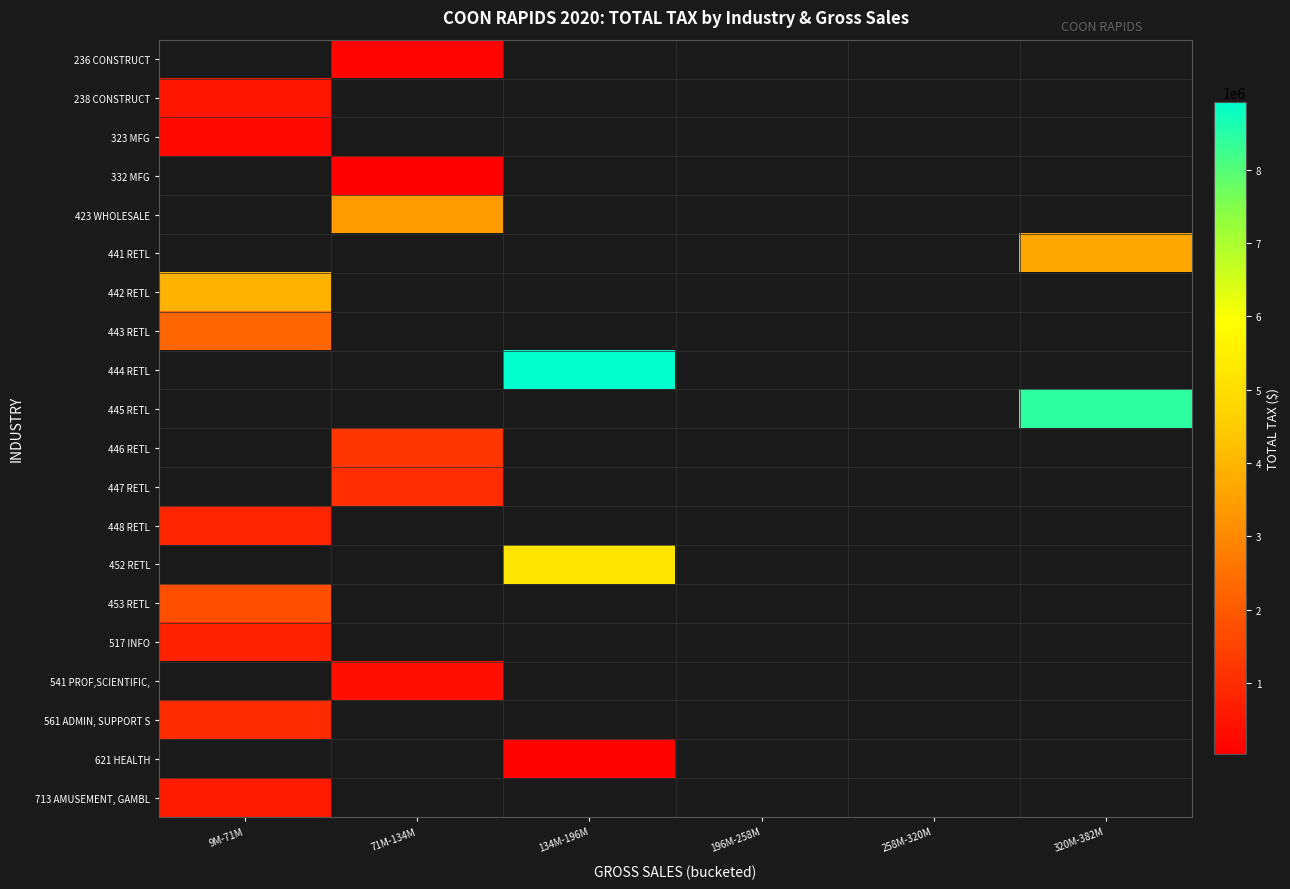

Between 71M-134M and 134M-196M, which is larger?

134M-196M